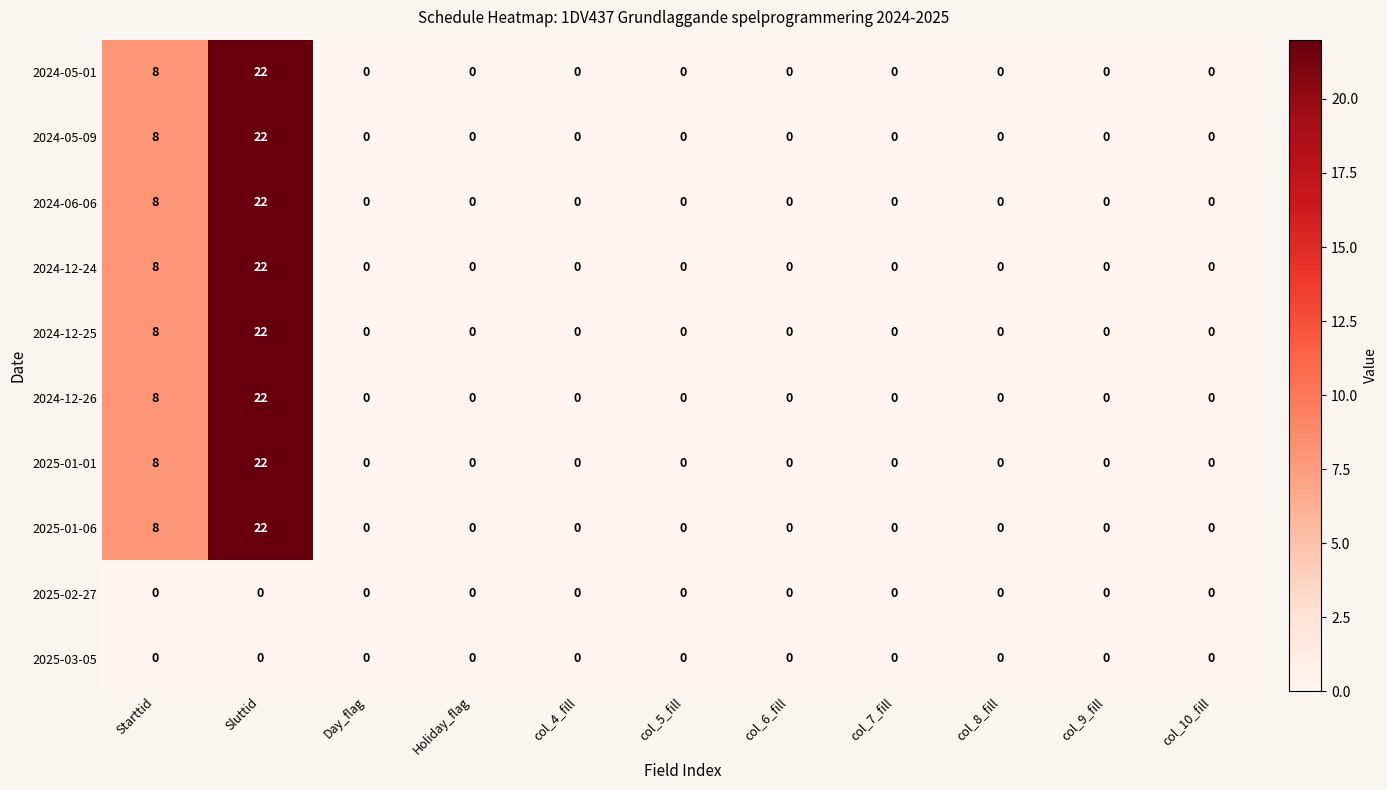

How many values in the 2024-12-24 series exceed 0?

2